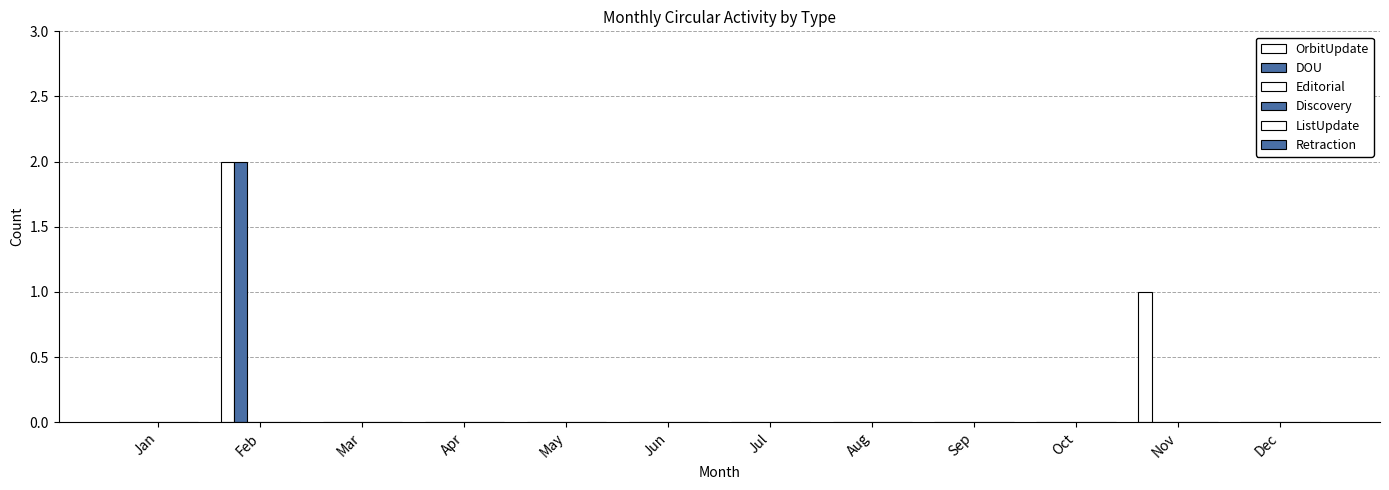

What is the maximum value shown in the chart?

2